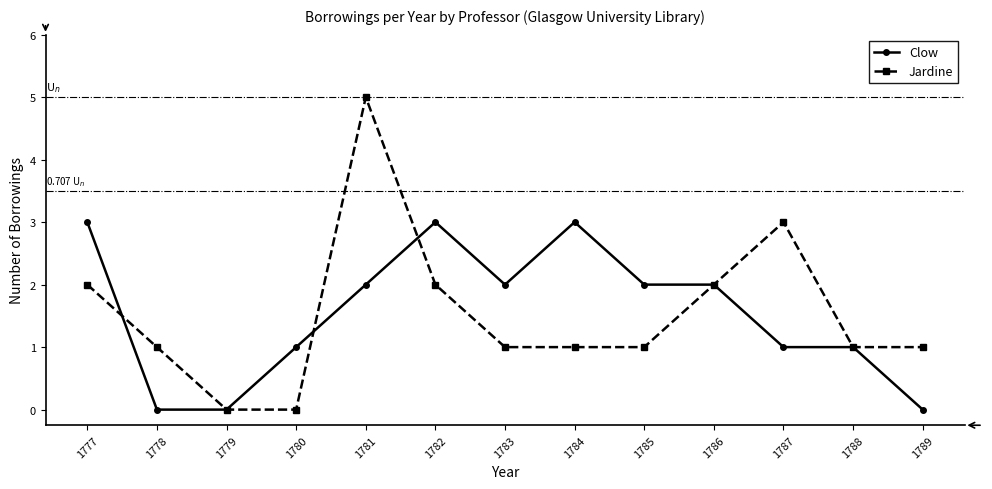

At which category is the sum across all series the highest?

1781